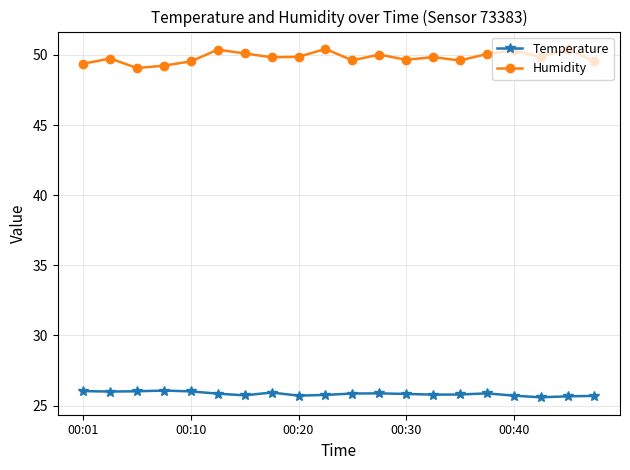

Which series has the largest total across all categories?

Humidity